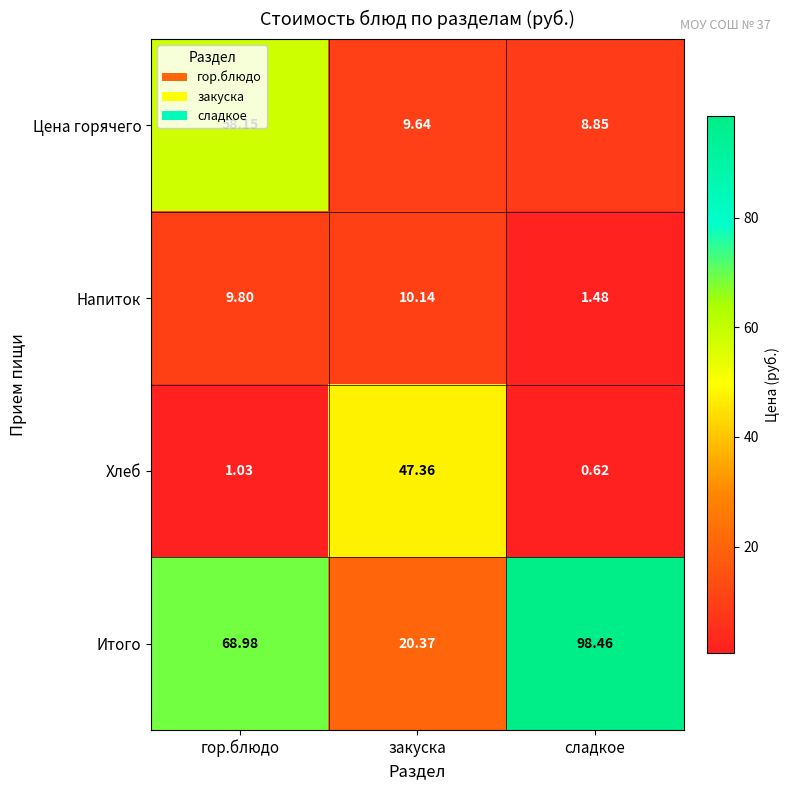

Which series has the largest range (max minus min)?

Итого